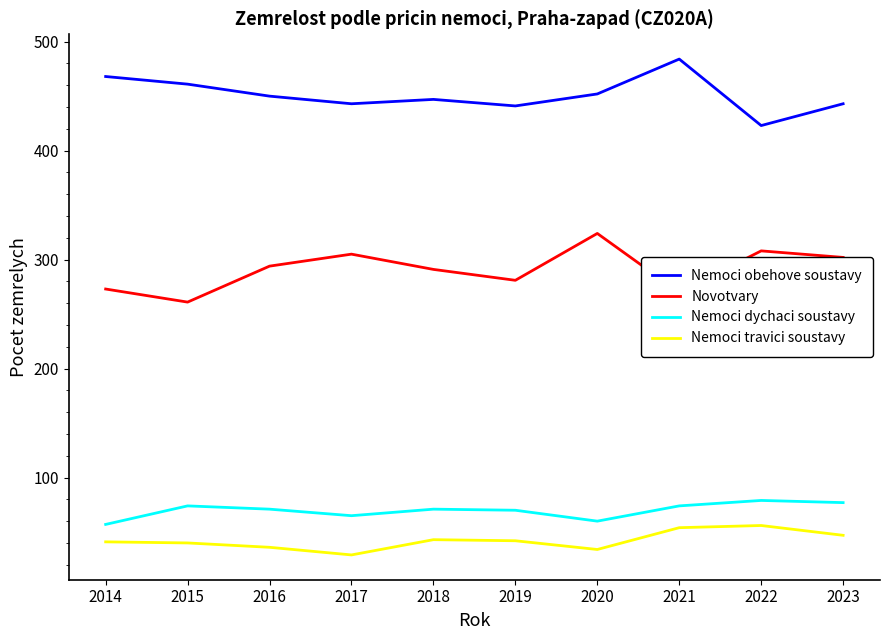

At how many categories does at least one series exceed 413?

10